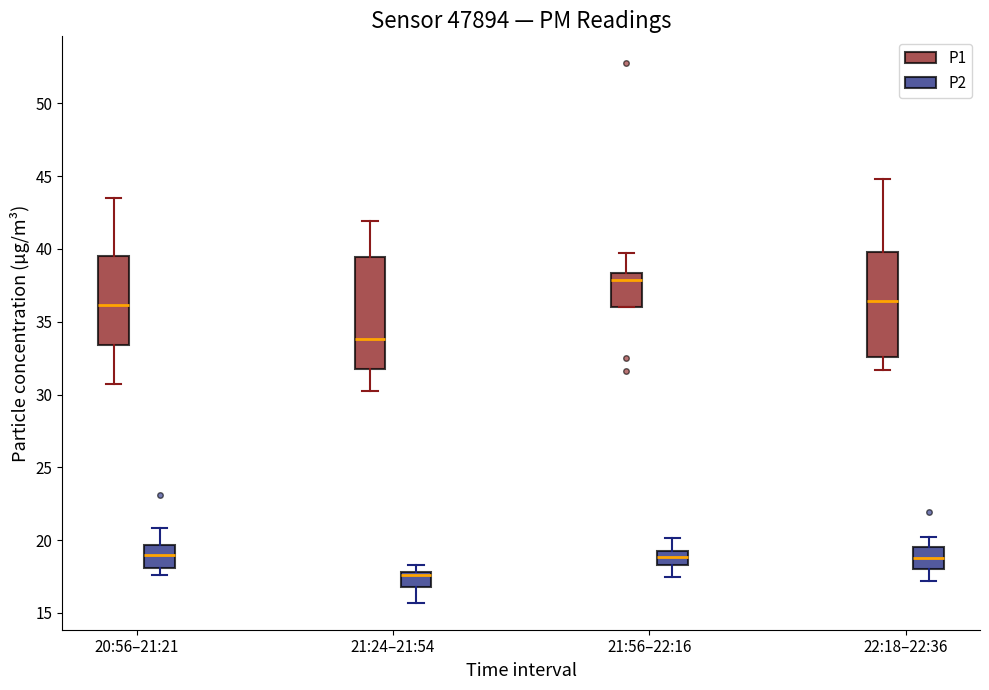

Reading left to right, transcribe this box plot: for each box, give where its median line is, the range the box spans, and where its two whiskers end, as read against the y-axis. The values are not printed on the chart, so give them approximately, as read against the axis.

20:56–21:21 (P1): median 36.0, box 33.5 to 39.5, whiskers 31.0 to 43.5
20:56–21:21 (P2): median 19.0, box 18.0 to 19.5, whiskers 17.5 to 21.0
21:24–21:54 (P1): median 34.0, box 31.5 to 39.5, whiskers 30.5 to 42.0
21:24–21:54 (P2): median 17.5, box 17.0 to 18.0, whiskers 15.5 to 18.5
21:56–22:16 (P1): median 38.0, box 36.0 to 38.5, whiskers 36.0 to 40.0
21:56–22:16 (P2): median 19.0, box 18.5 to 19.5, whiskers 17.5 to 20.0
22:18–22:36 (P1): median 36.5, box 32.5 to 40.0, whiskers 31.5 to 45.0
22:18–22:36 (P2): median 19.0, box 18.0 to 19.5, whiskers 17.0 to 20.0